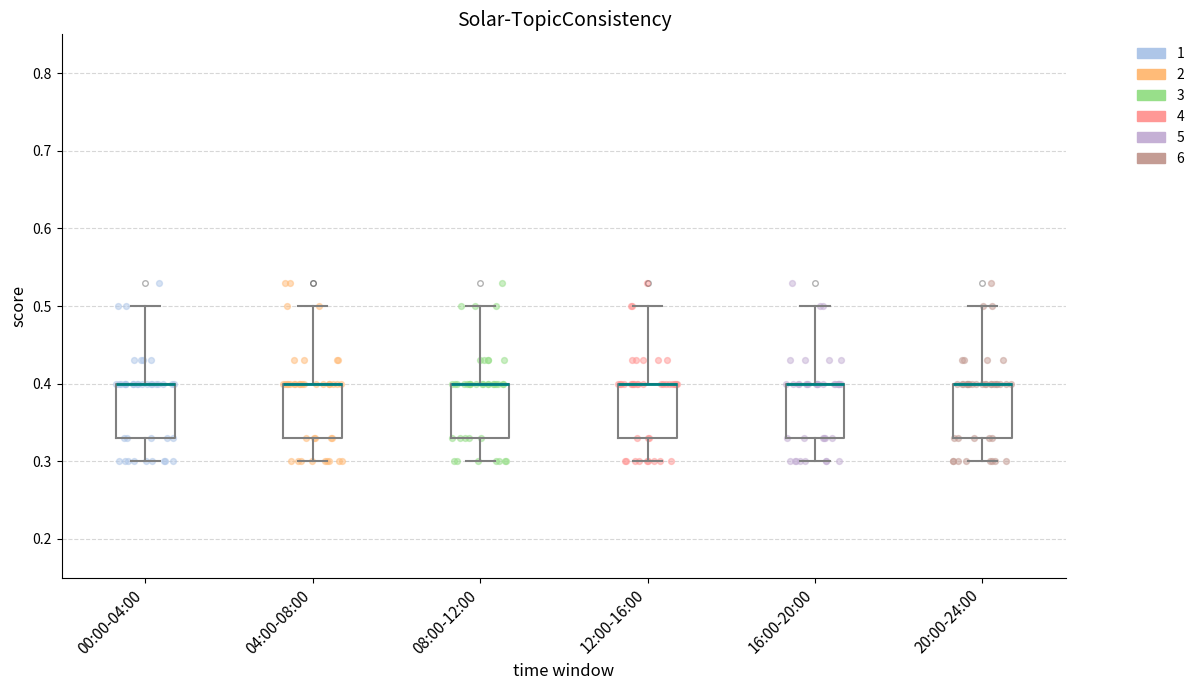

Reading left to right, transcribe this box plot: for each box, give where its median line is, the range the box spans, and where its two whiskers end, as read against the y-axis. The values are not printed on the chart, so give them approximately, as read against the axis.

00:00-04:00: median 0.40 (drawn on the box's upper edge), box 0.33 to 0.40, whiskers 0.30 to 0.50
04:00-08:00: median 0.40 (drawn on the box's upper edge), box 0.33 to 0.40, whiskers 0.30 to 0.50
08:00-12:00: median 0.40 (drawn on the box's upper edge), box 0.33 to 0.40, whiskers 0.30 to 0.50
12:00-16:00: median 0.40 (drawn on the box's upper edge), box 0.33 to 0.40, whiskers 0.30 to 0.50
16:00-20:00: median 0.40 (drawn on the box's upper edge), box 0.33 to 0.40, whiskers 0.30 to 0.50
20:00-24:00: median 0.40 (drawn on the box's upper edge), box 0.33 to 0.40, whiskers 0.30 to 0.50